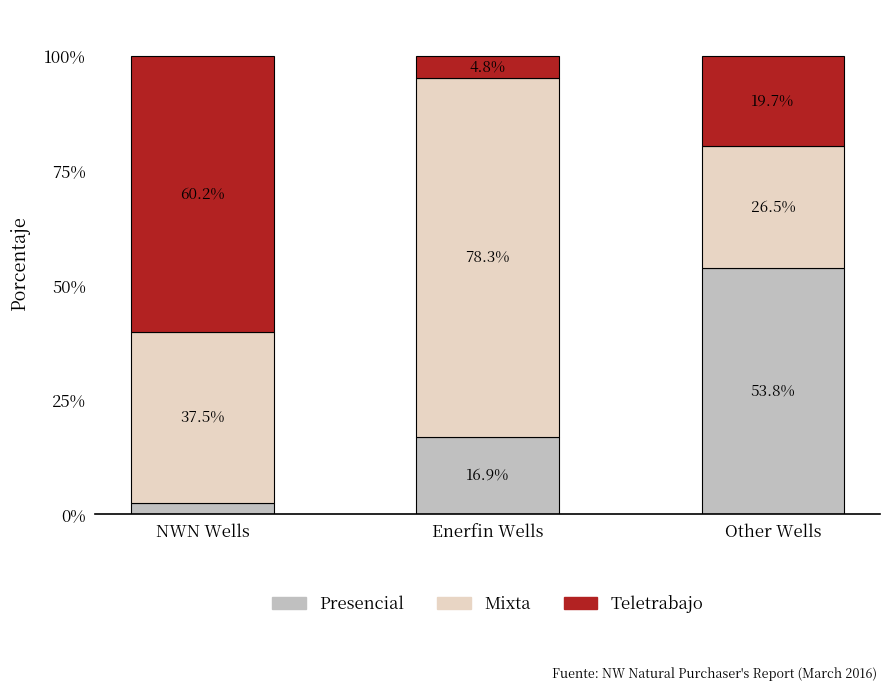

At which label does Presencial reach its peak?

Other Wells